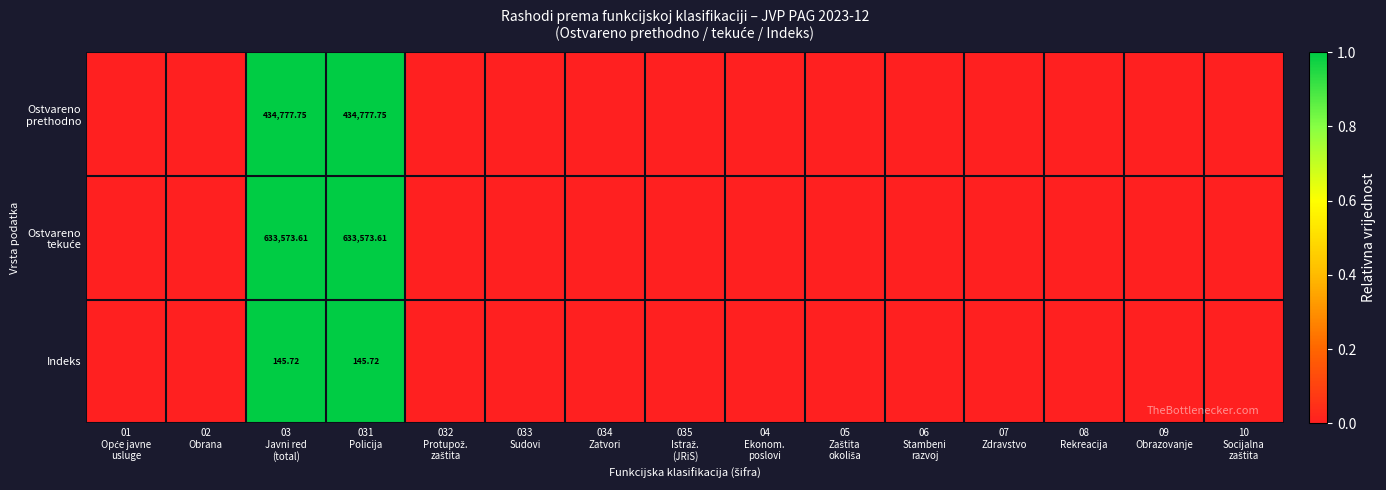

Where is Ostvareno prethodno nearest to the value 0?

01 Opće javne usluge